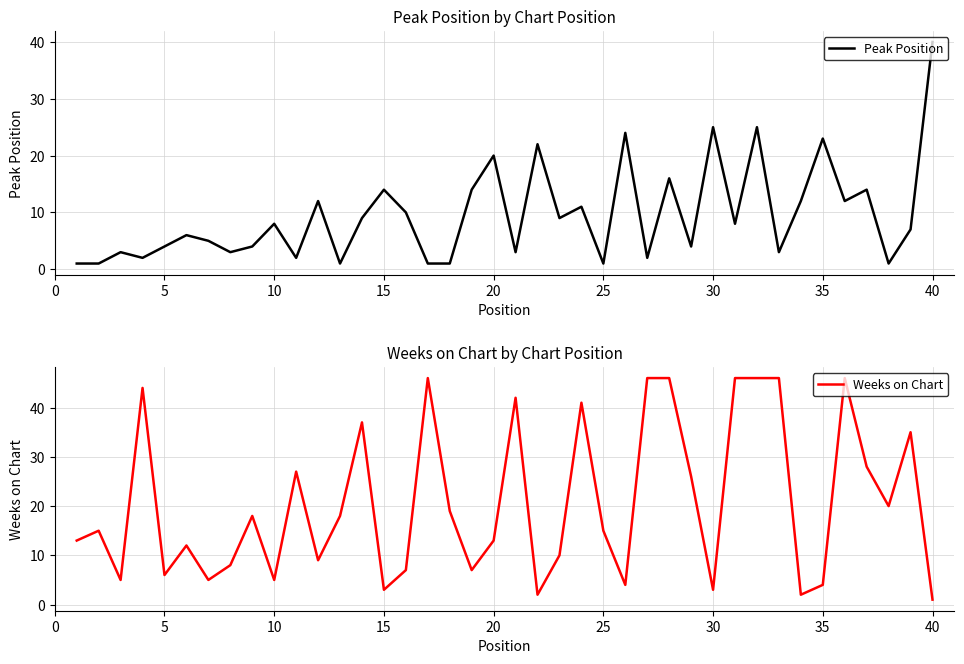

List the series in order of their overall mean, highest first.

Weeks on Chart, Peak Position